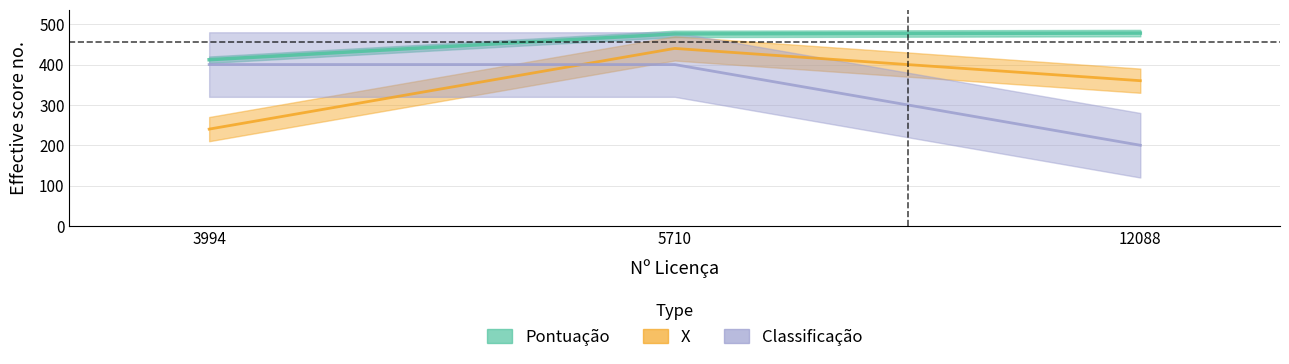

Reading left to right, extract all data points from this chart.

Pontuação: 3994=412	5710=476	12088=478
X: 3994=240	5710=440	12088=360
Classificação: 3994=400	5710=400	12088=200